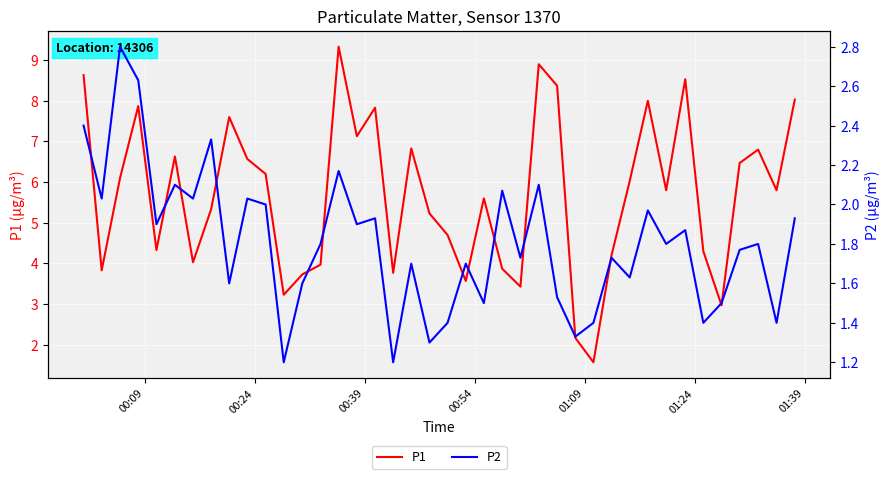

True or false: P1 and P2 intersect in this chart.

False